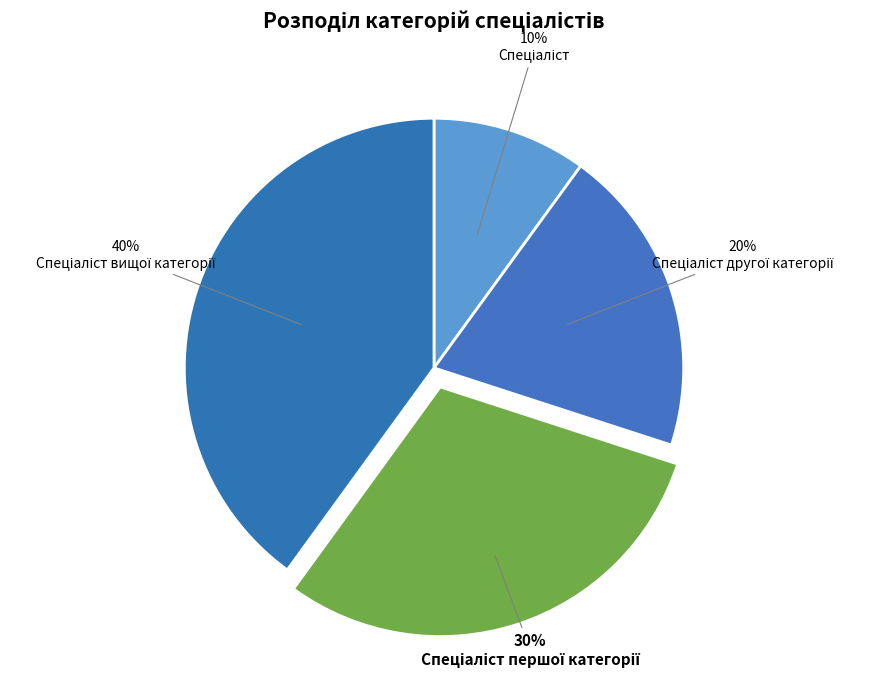

How many segments does this pie chart have?

4